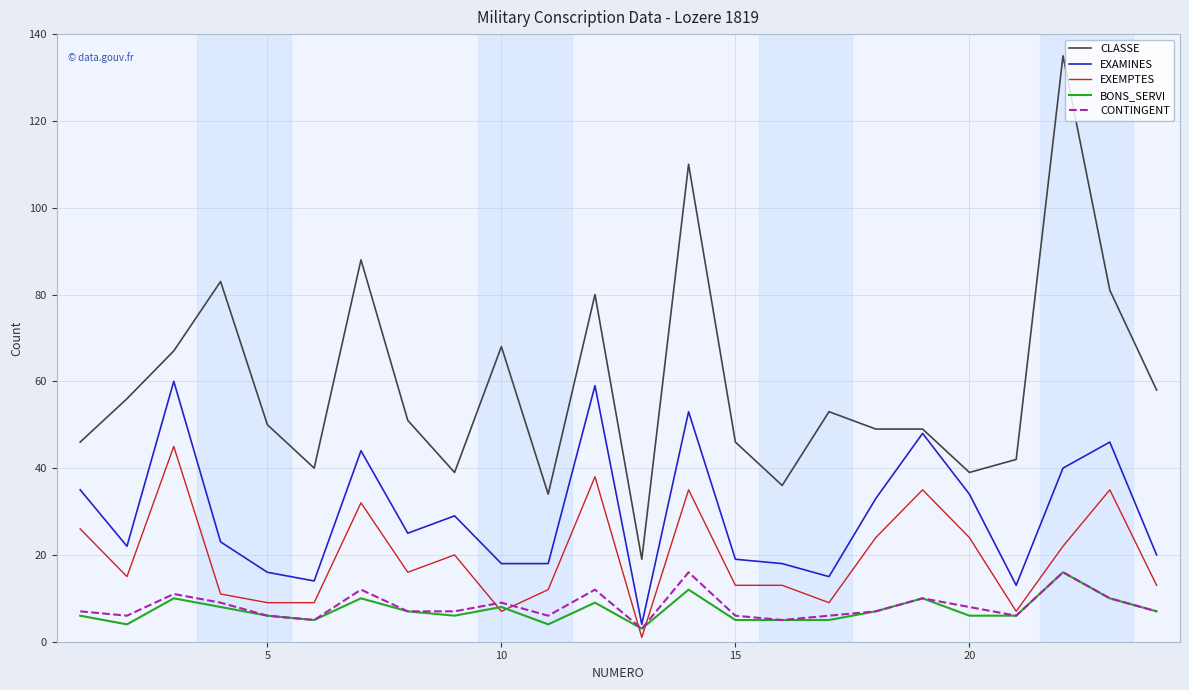

Which series has the largest total across all categories?

CLASSE